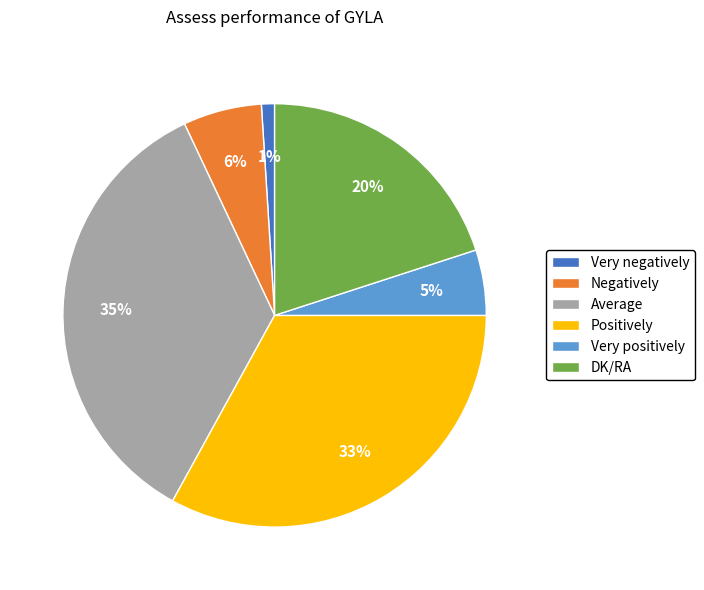

To the nearest percent, what is the difference between the largest and smallest slice percentages?

34%